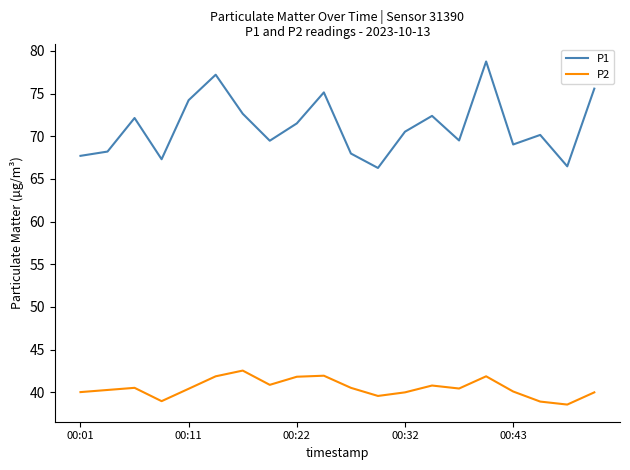

True or false: P2 and P1 intersect in this chart.

False